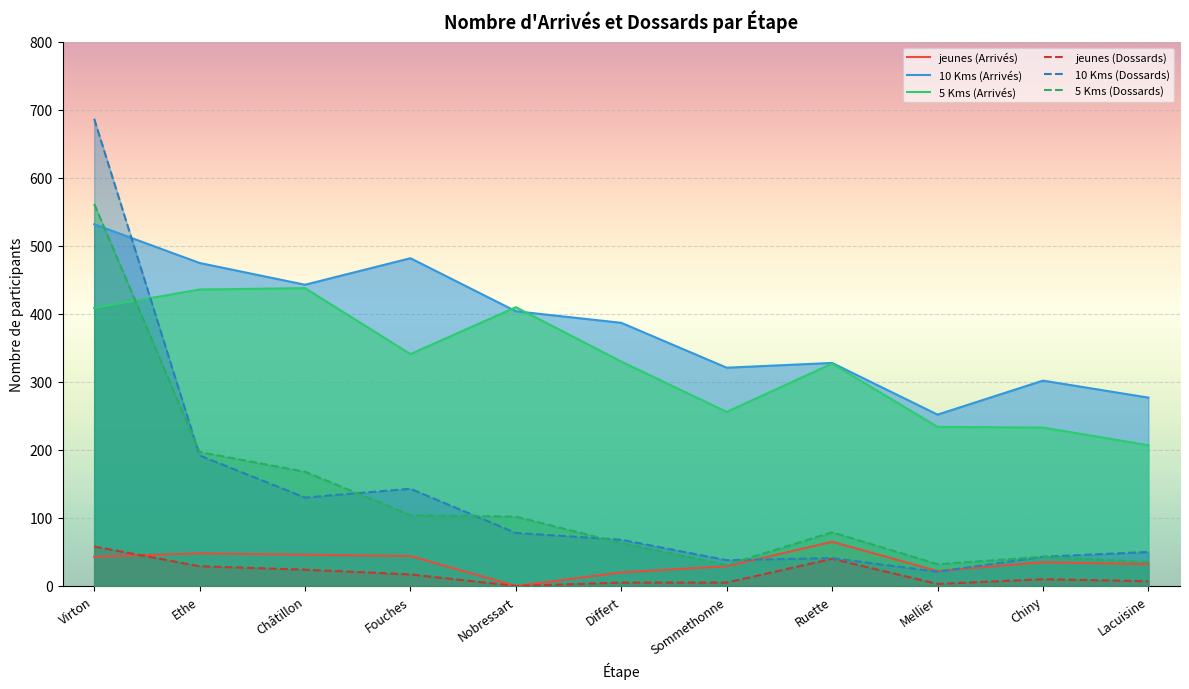

Which series changed the most between Sommethonne and Chiny?

5 Kms (Arrivés)